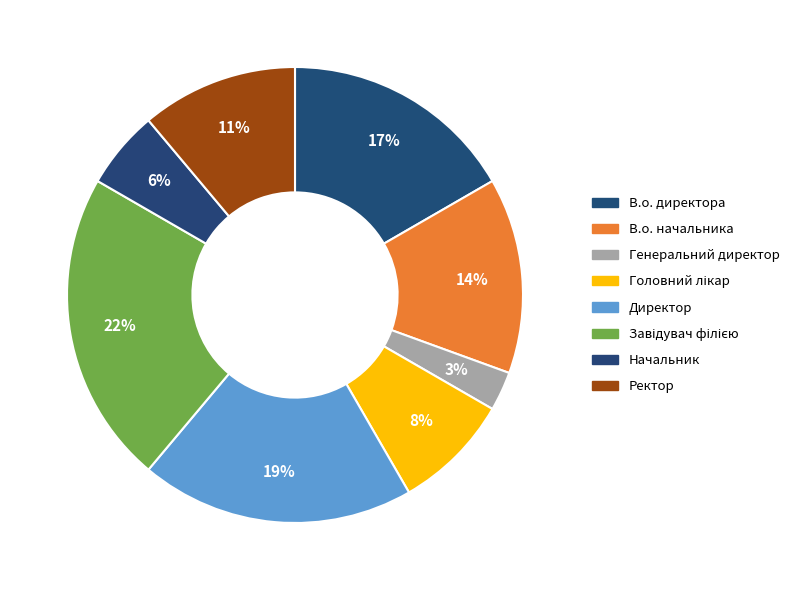

What is the smallest slice in the pie chart?

Генеральний директор